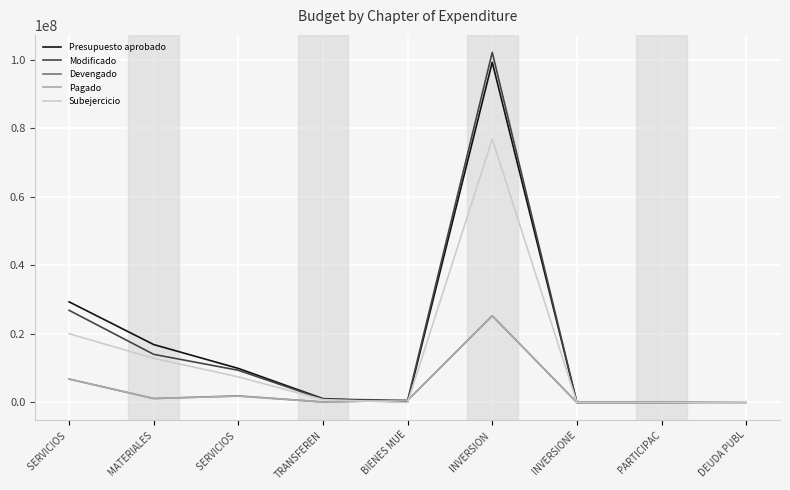

Does the chart display data point markers on the line(s)?

No